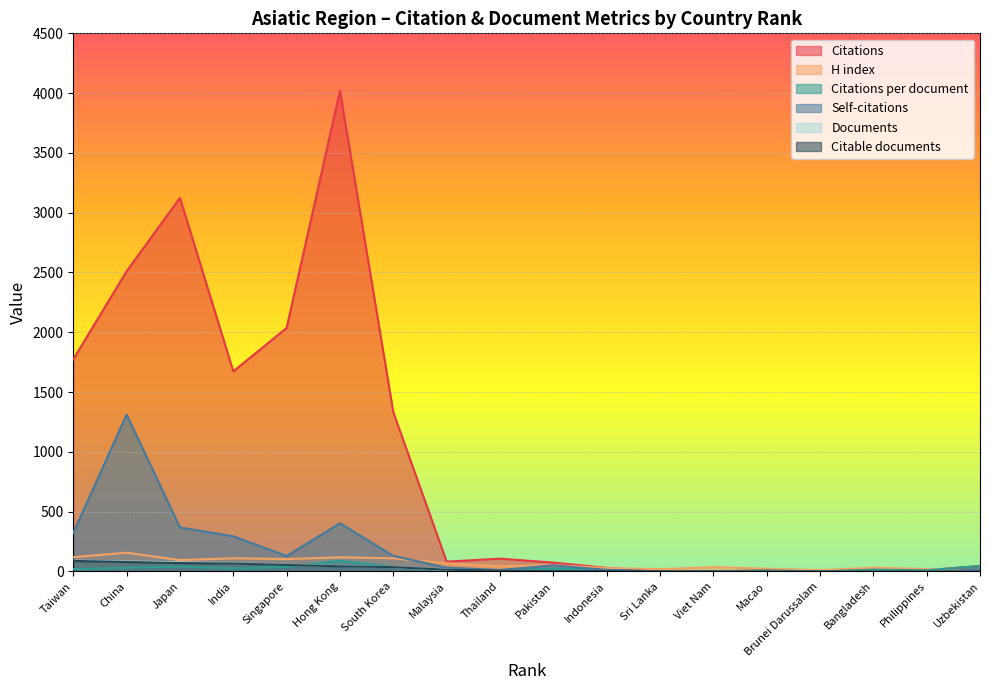

After their last crossing, which series has the higher values: Citable documents or Citations per document?

Citations per document